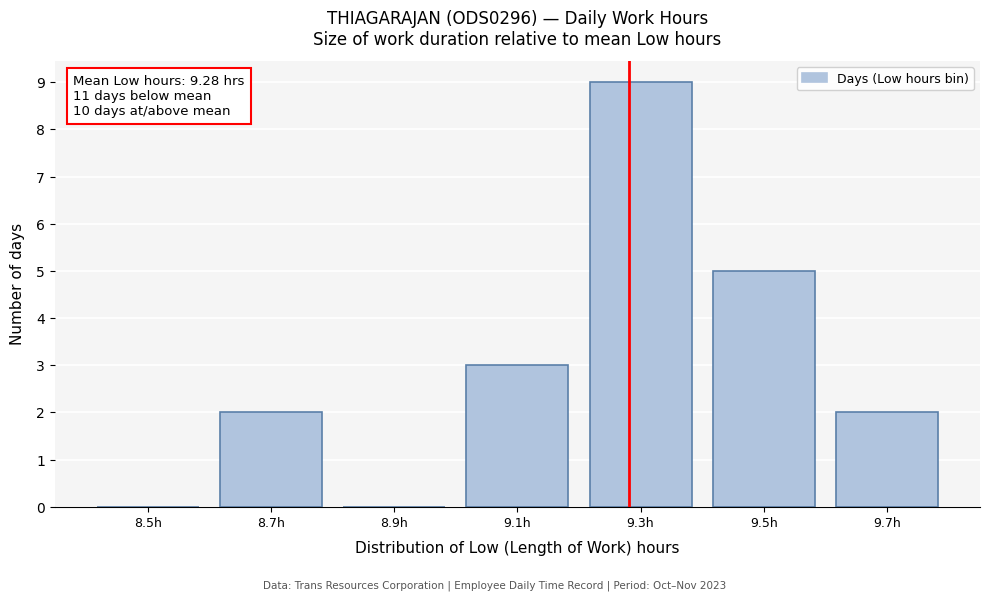

Which range on the x-axis has the tallest bar?

9.2 to 9.4